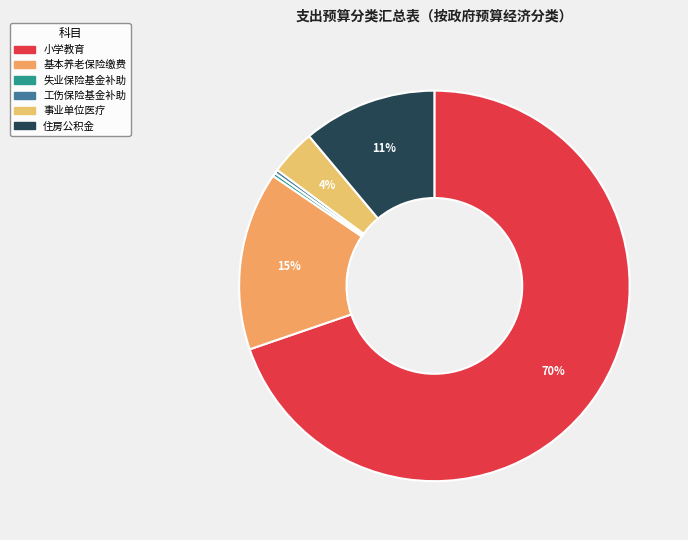

Which slice is the smallest?

财政对失业保险基金的补助